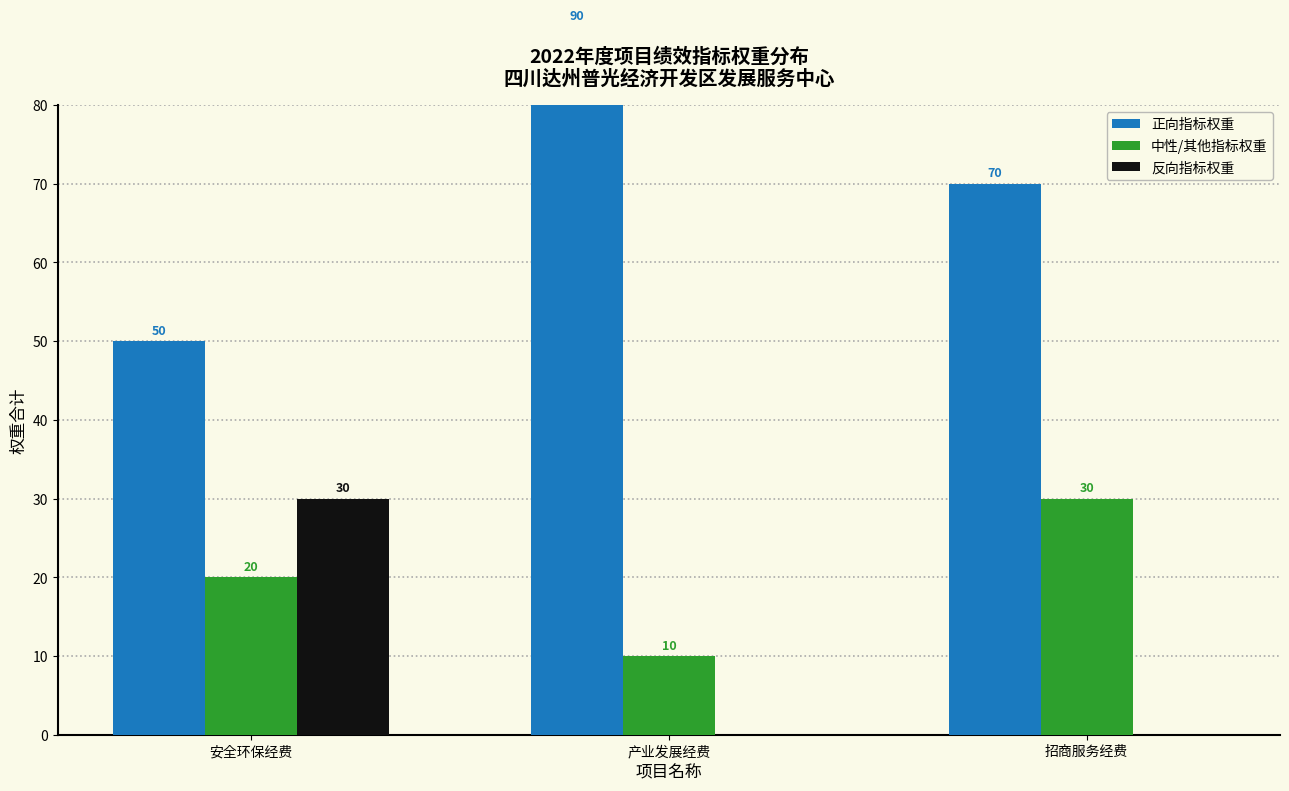

What is the greatest value displayed?

90